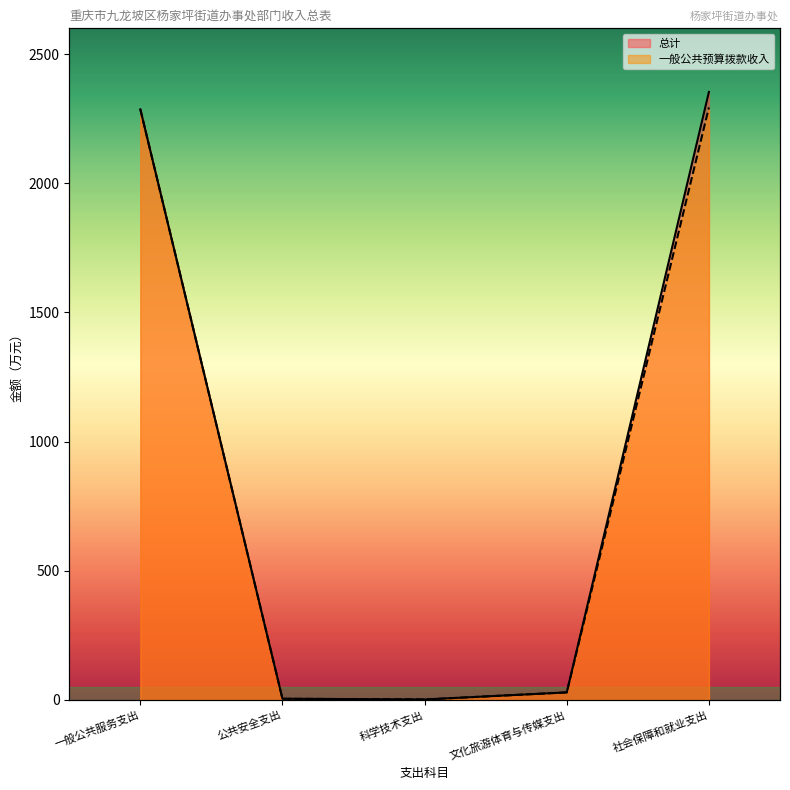

Where is the first local minimum for 总计?

科学技术支出